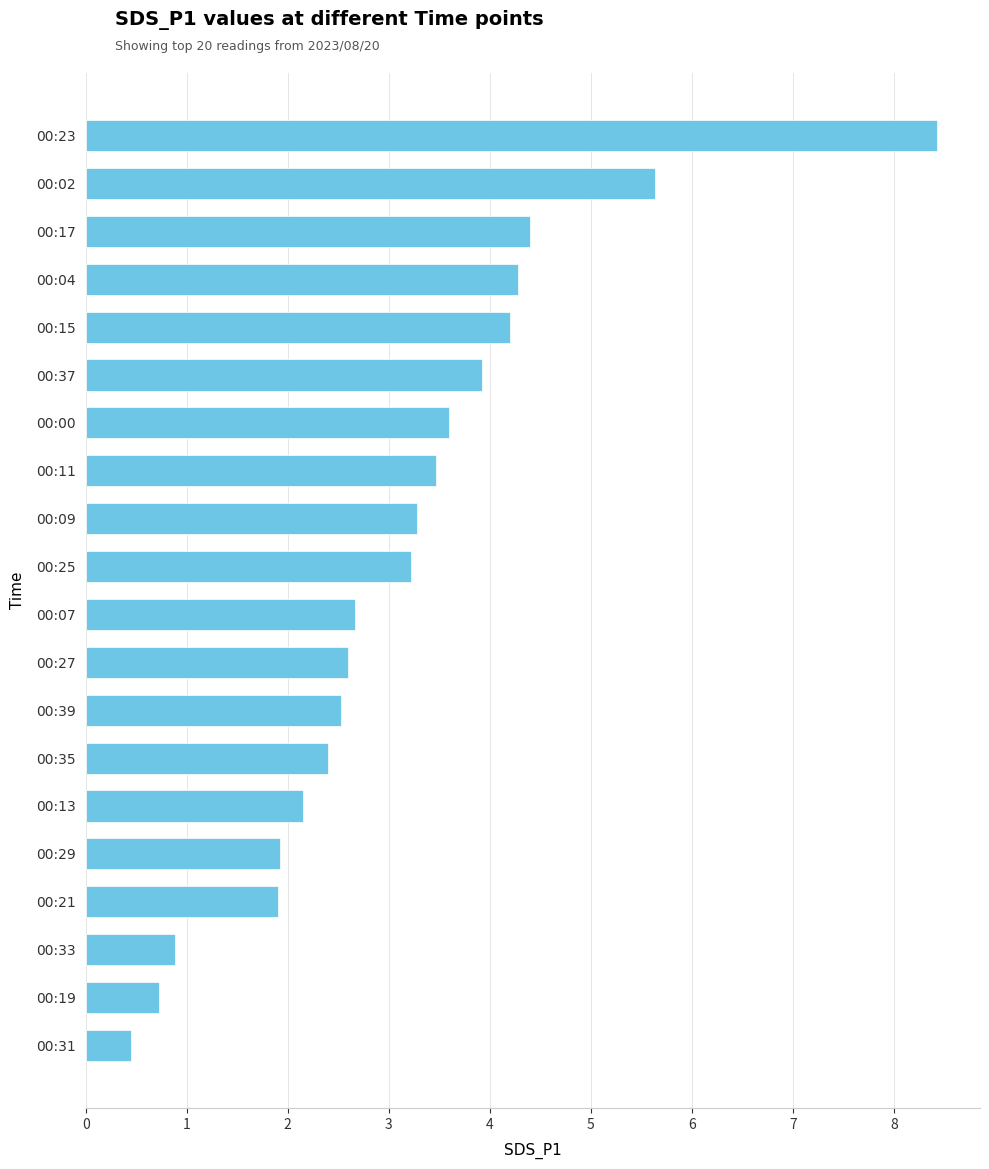

True or false: the data shows 1.9 at 00:21.

True